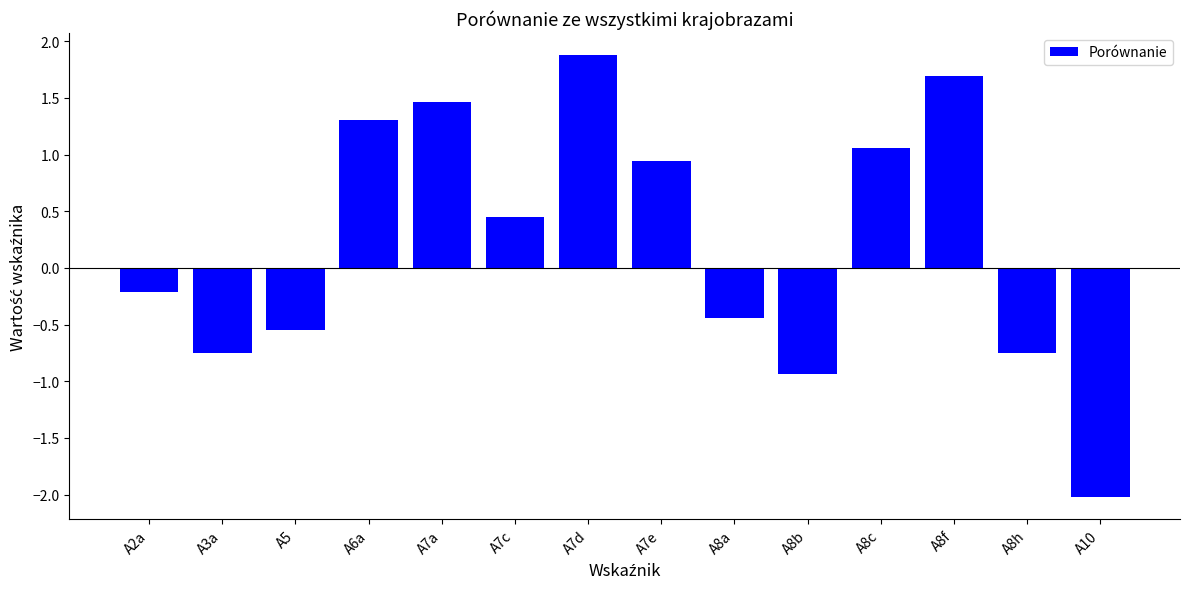

Where does the data first go above 0?

A6a